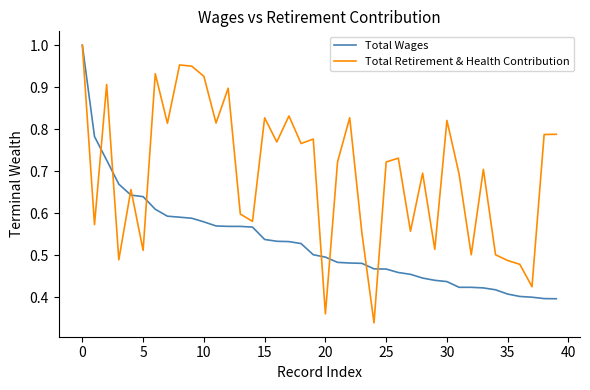

How many categories are shown in the chart?

40